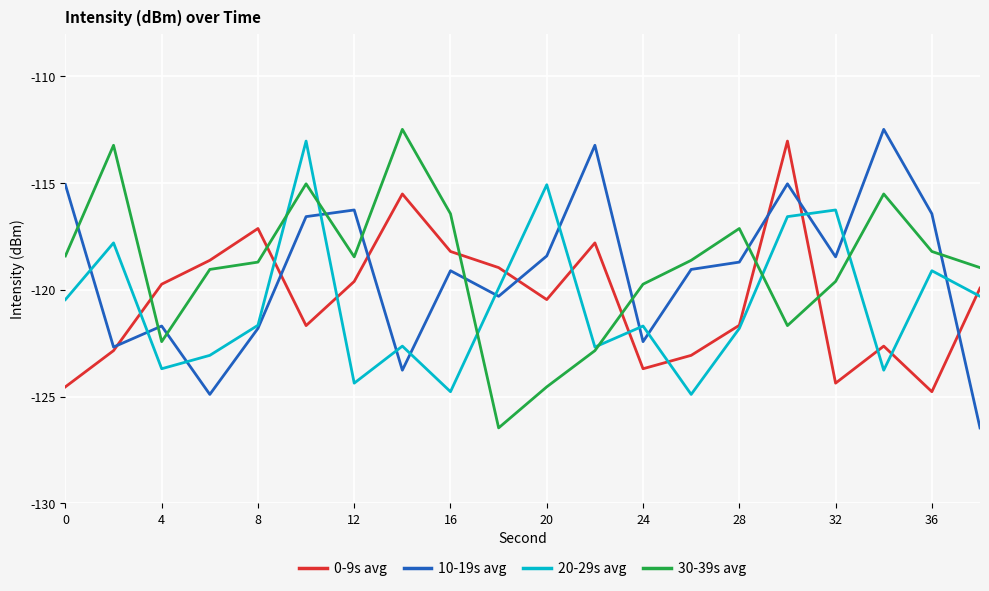

After their last crossing, which series has the higher values: 10-19s avg or 0-9s avg?

0-9s avg